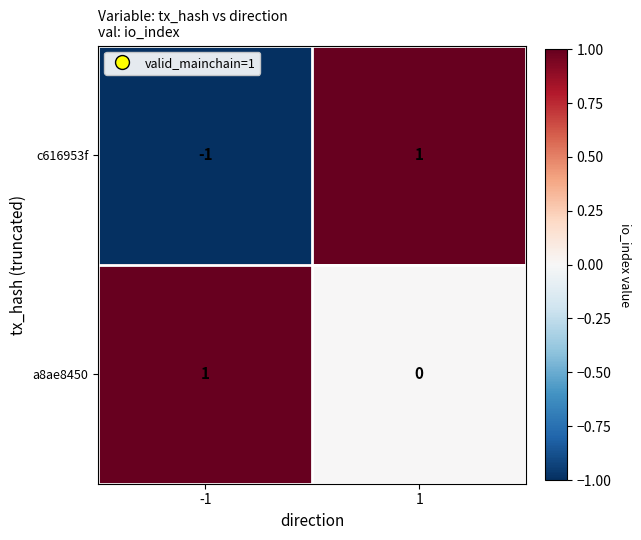

What is the total value across all series at 1?

1